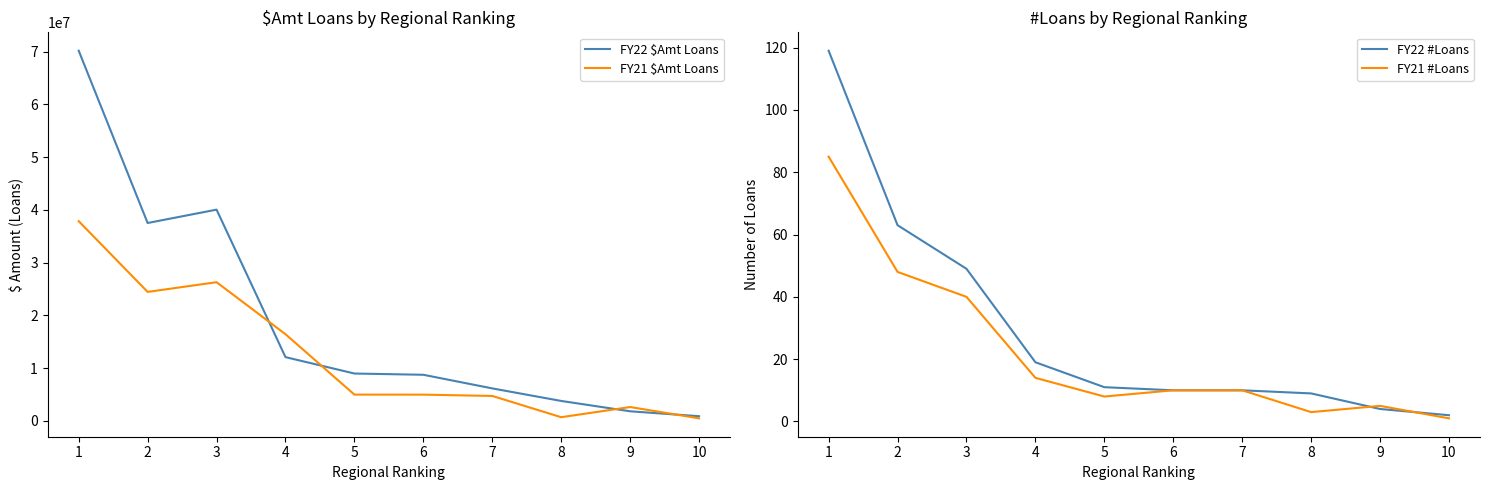

Which series has the largest total across all categories?

FY22 $Amt Loans